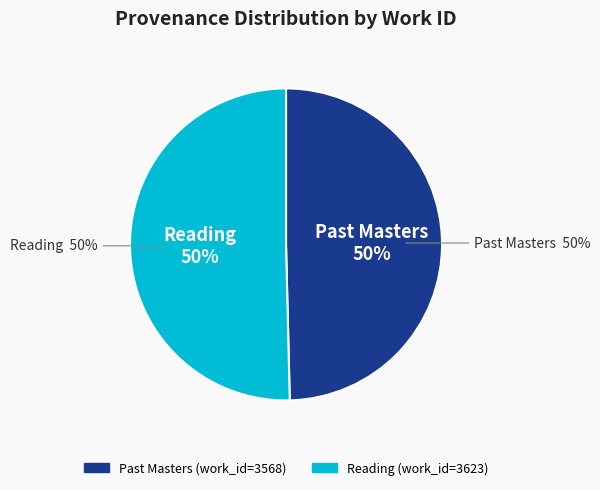

Rank the categories by value from highest to lowest.

Reading, Past Masters